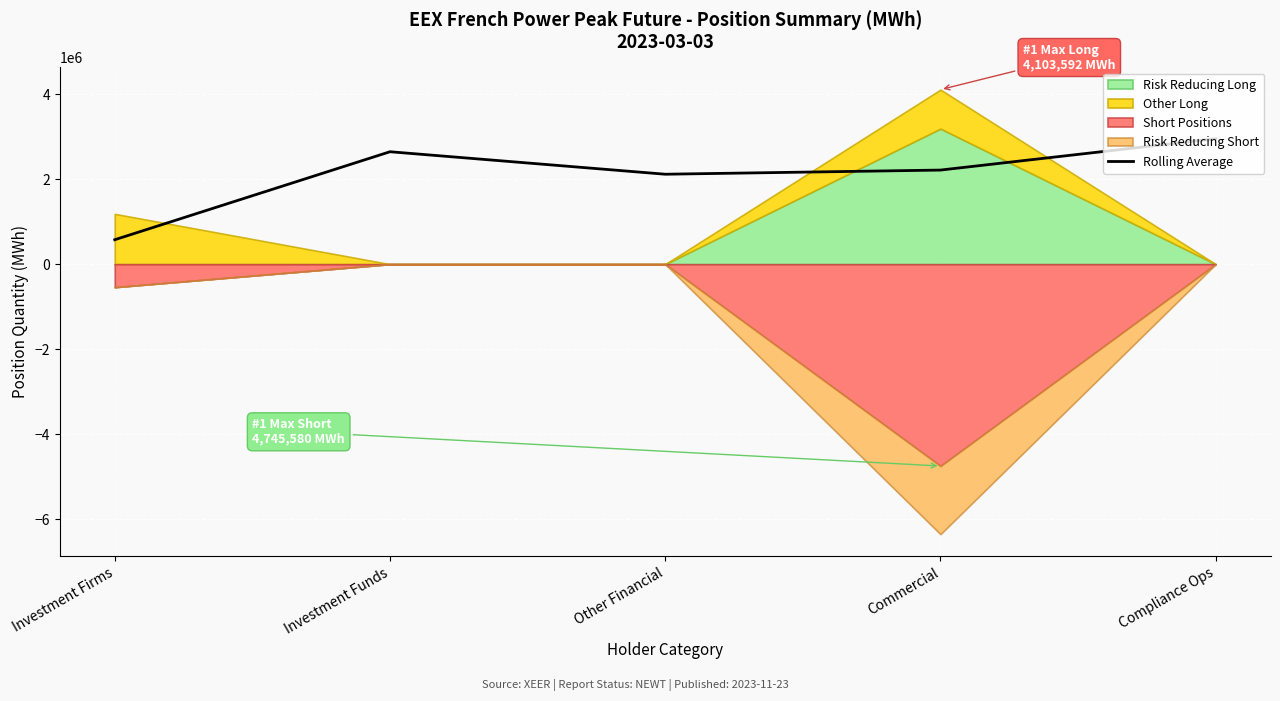

Count the number of categories in the chart.

5